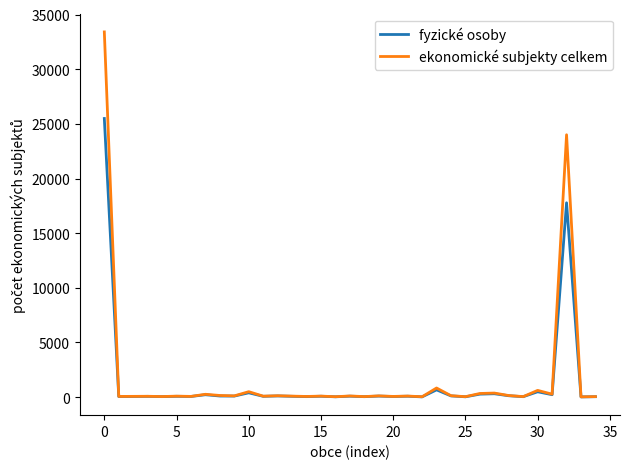

List the series in order of their peak value, highest first.

ekonomické subjekty celkem, fyzické osoby